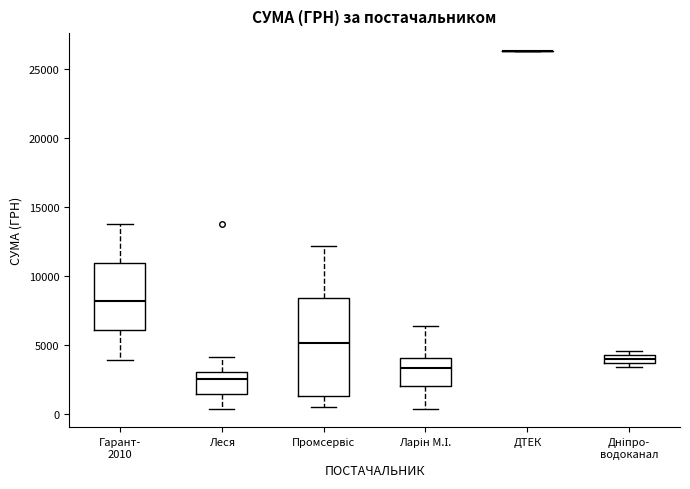

Where does the lower whisker of the box for Ларін М.І. end on the y-axis? The values are not printed on the chart, so give them approximately, as read against the axis.

500